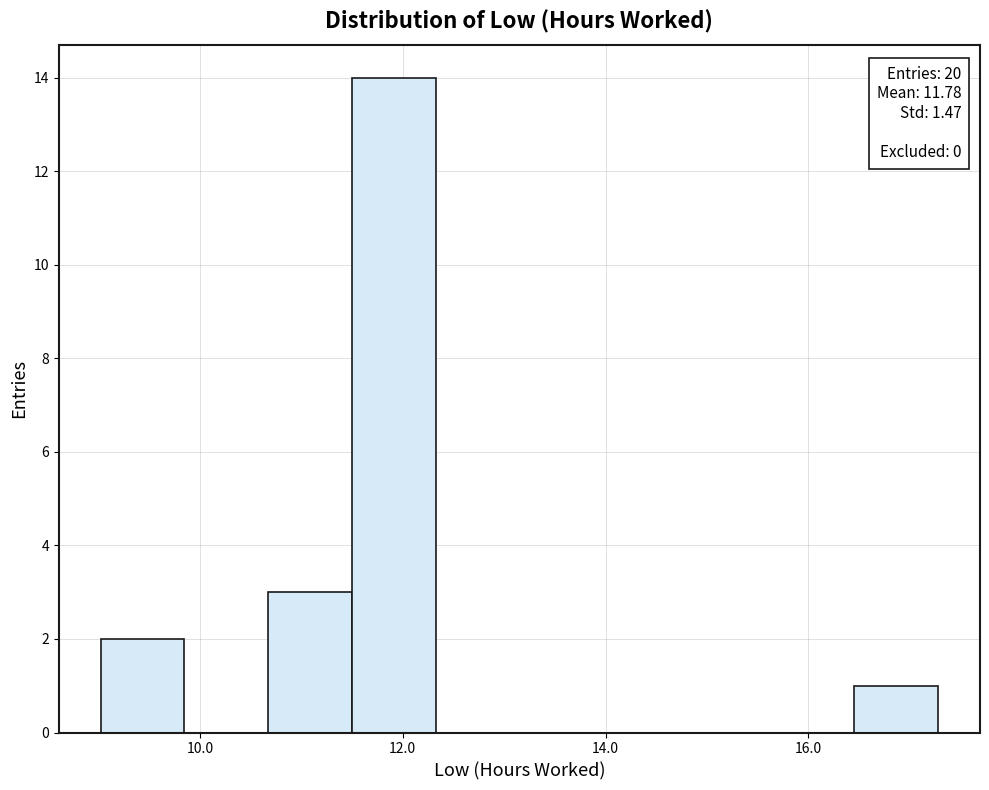

Over which range of the x-axis is the bar tallest?

11.4 to 12.4